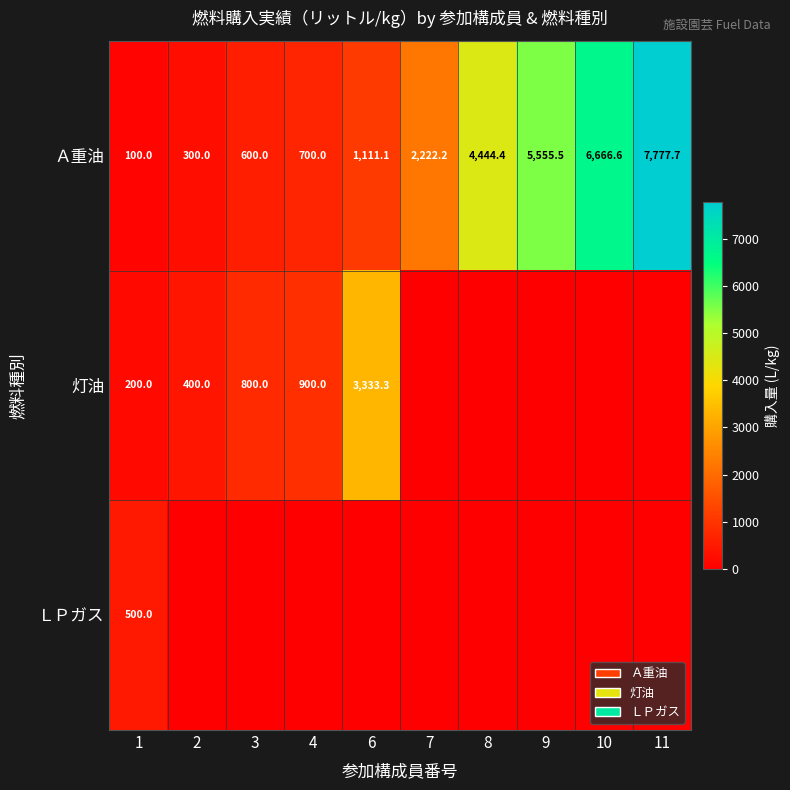

How many values in the 灯油 series are below 200?

5